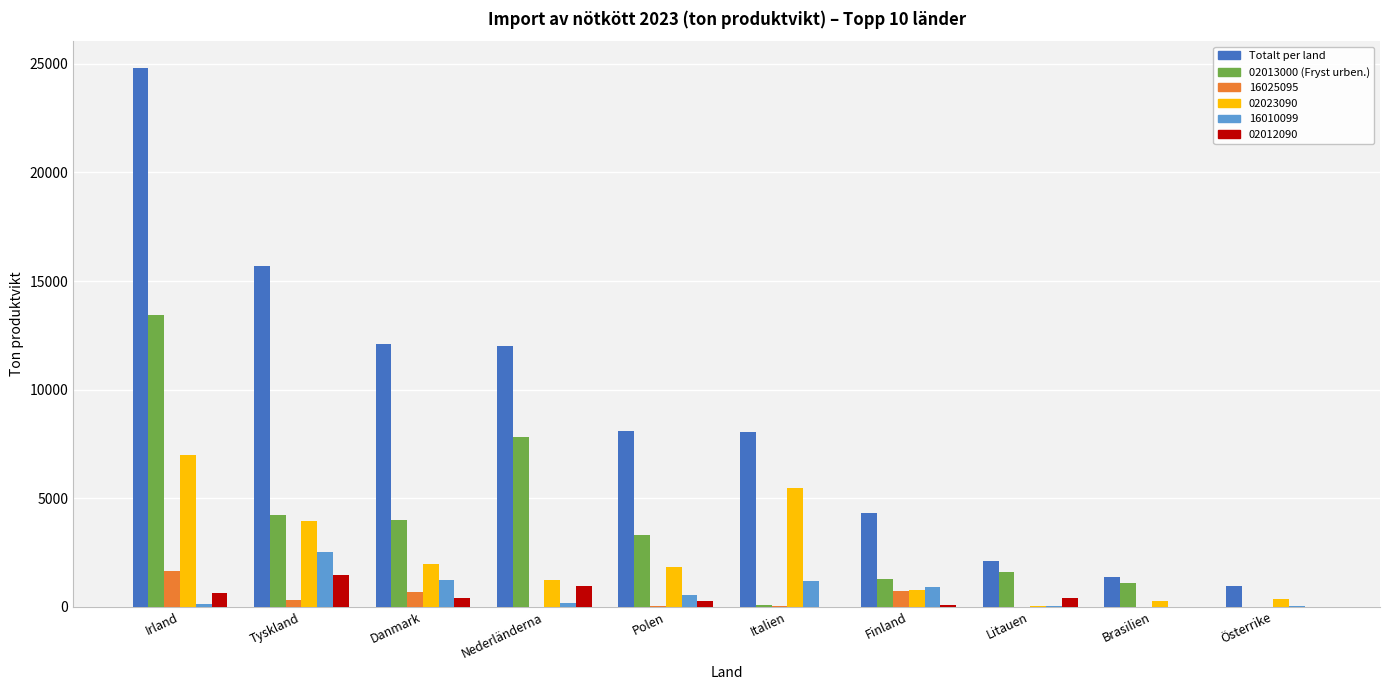

The 02013000 (Fryst urben.) series shows 1086 at Brasilien. True or false?

True